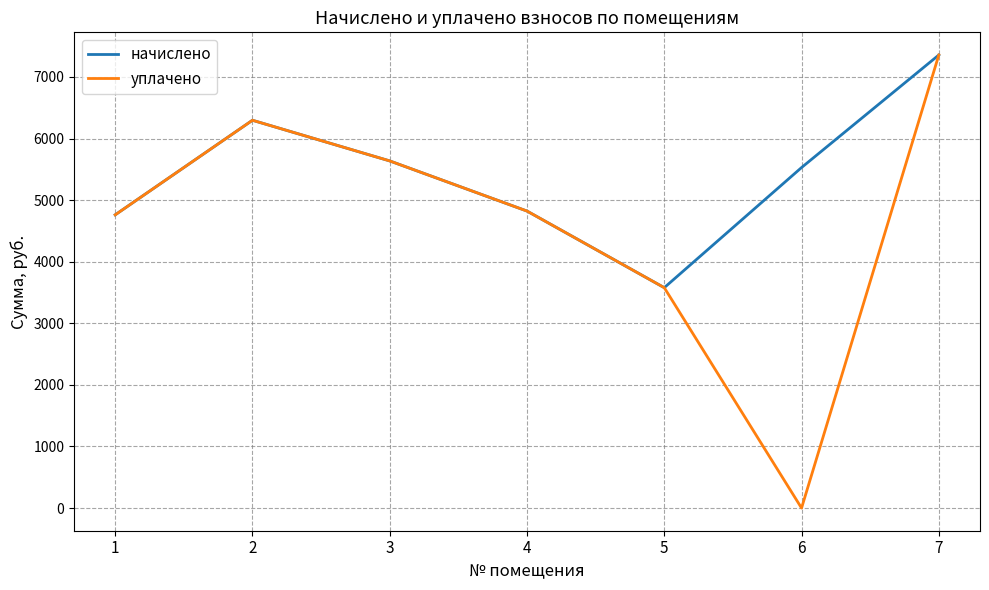

At how many categories does at least one series exceed 3998?

6